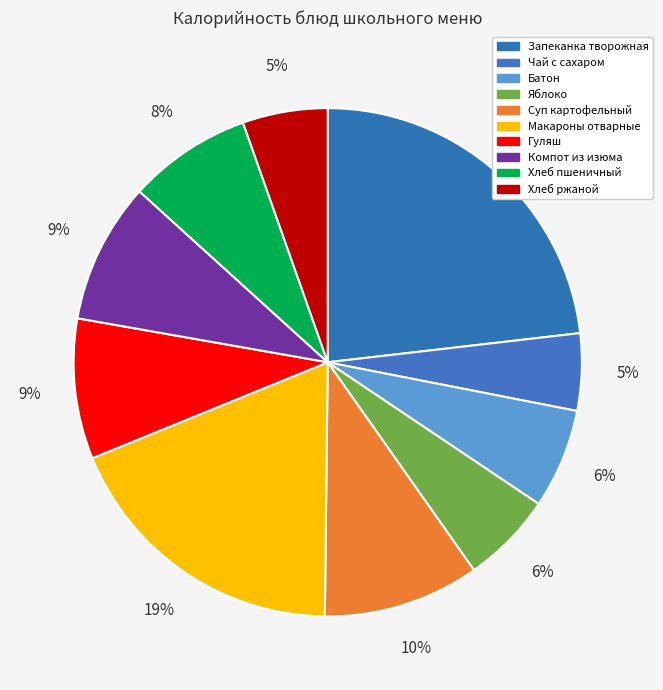

How many slices are in this pie chart?

10